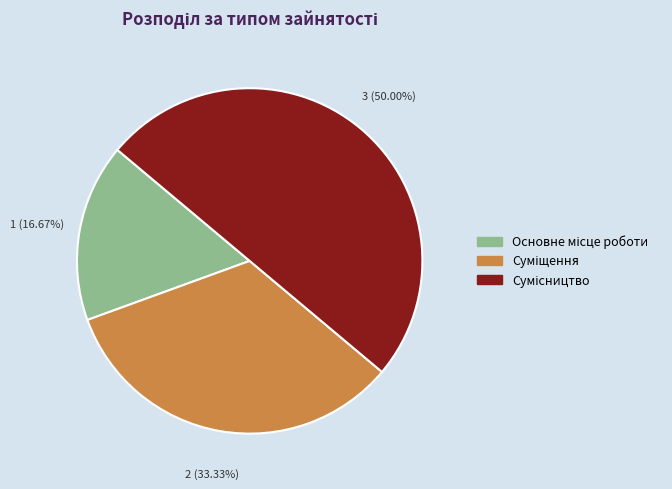

Is Основне місце роботи the majority of the pie?

No